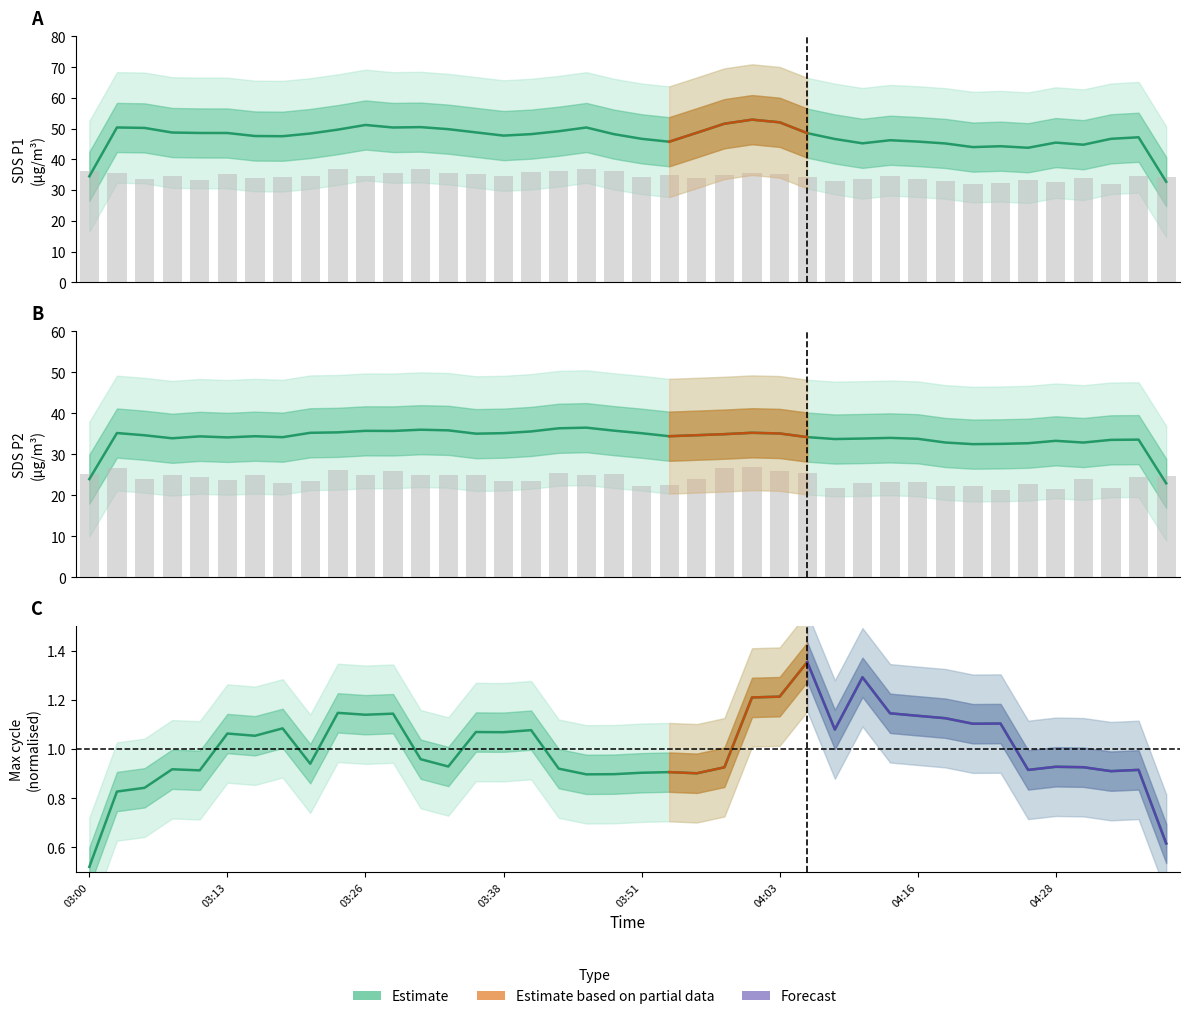

The value of SDS_P1 Estimate at 03:26 is 50.2. True or false?

True